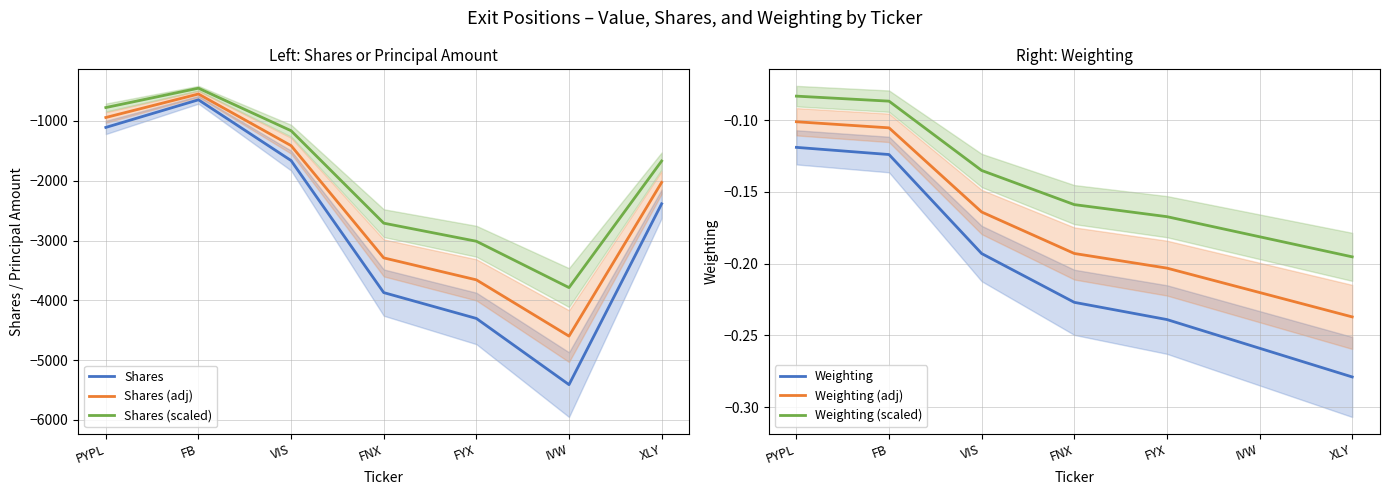

True or false: Weighting (scaled) has a value of -0.2 at FYX.

True